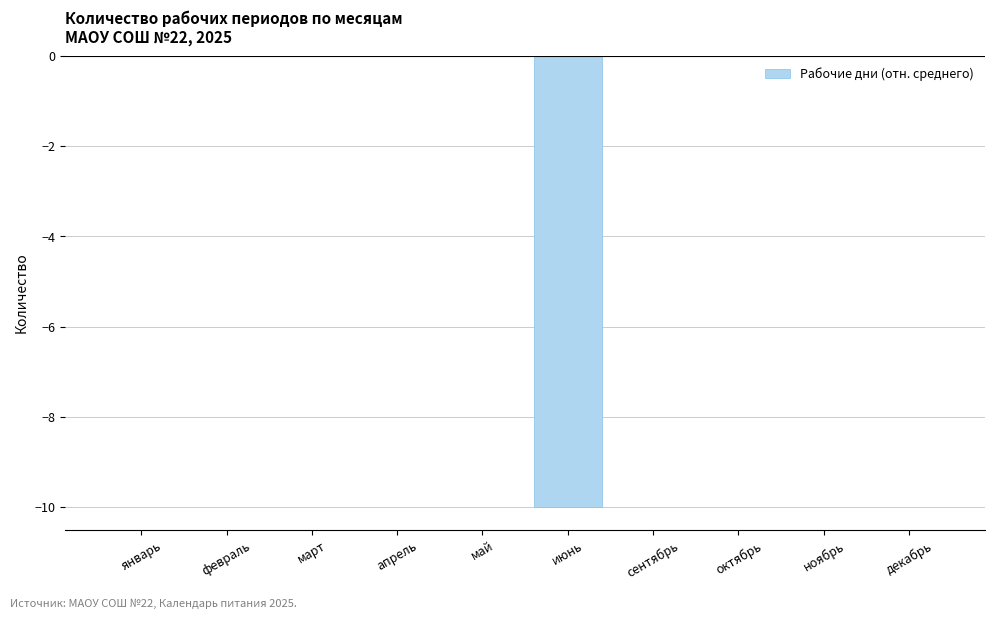

What is the sum of all values?

-10